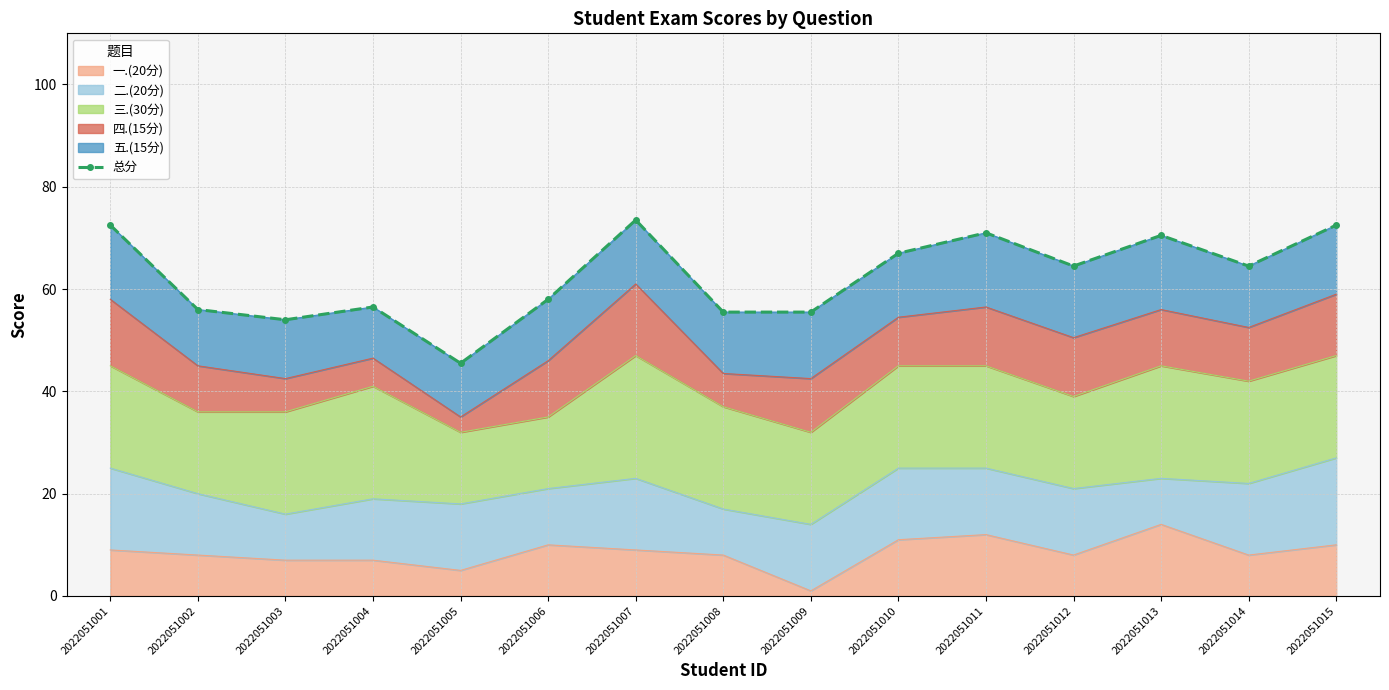

Between 2022051007 and 2022051008, which is larger?

2022051007